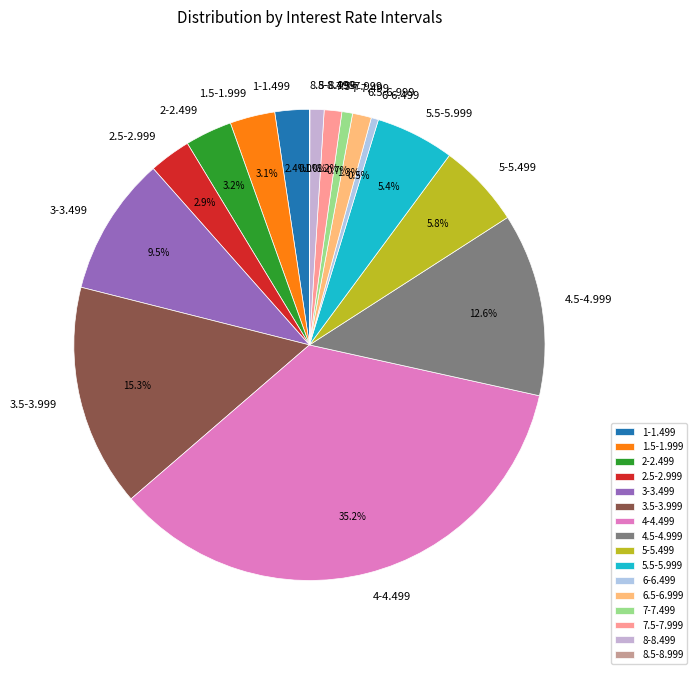

What percentage is the 7-7.499 slice, to the nearest percent?

1%